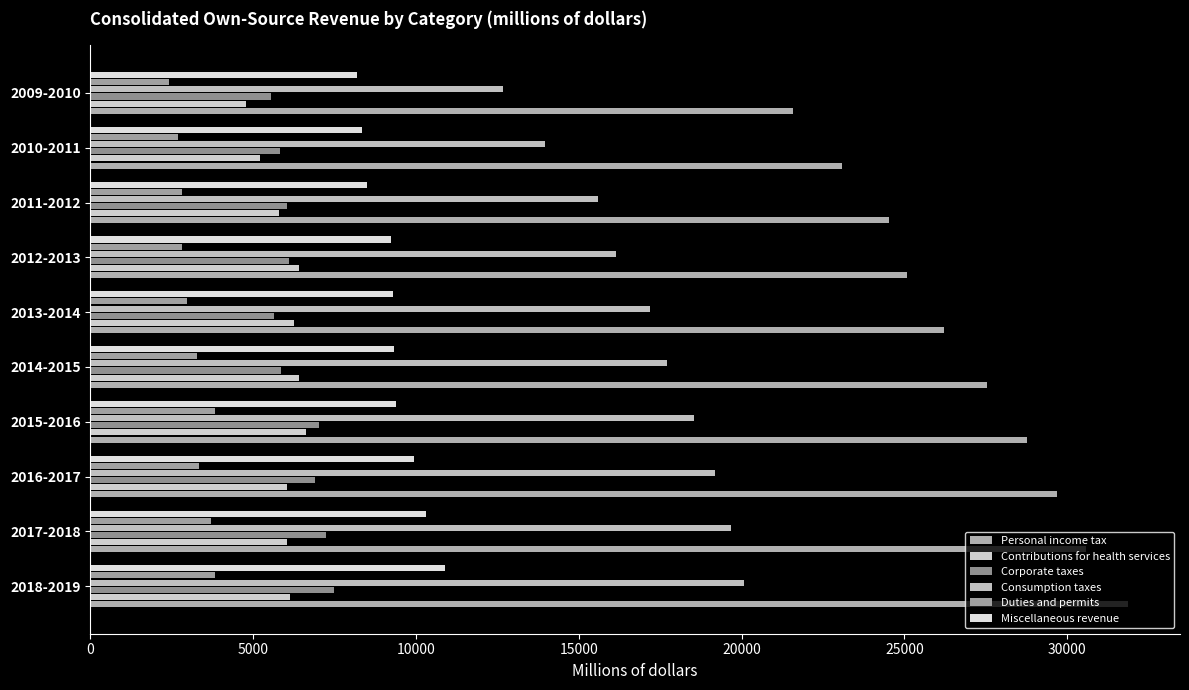

What is the greatest value displayed?

31868